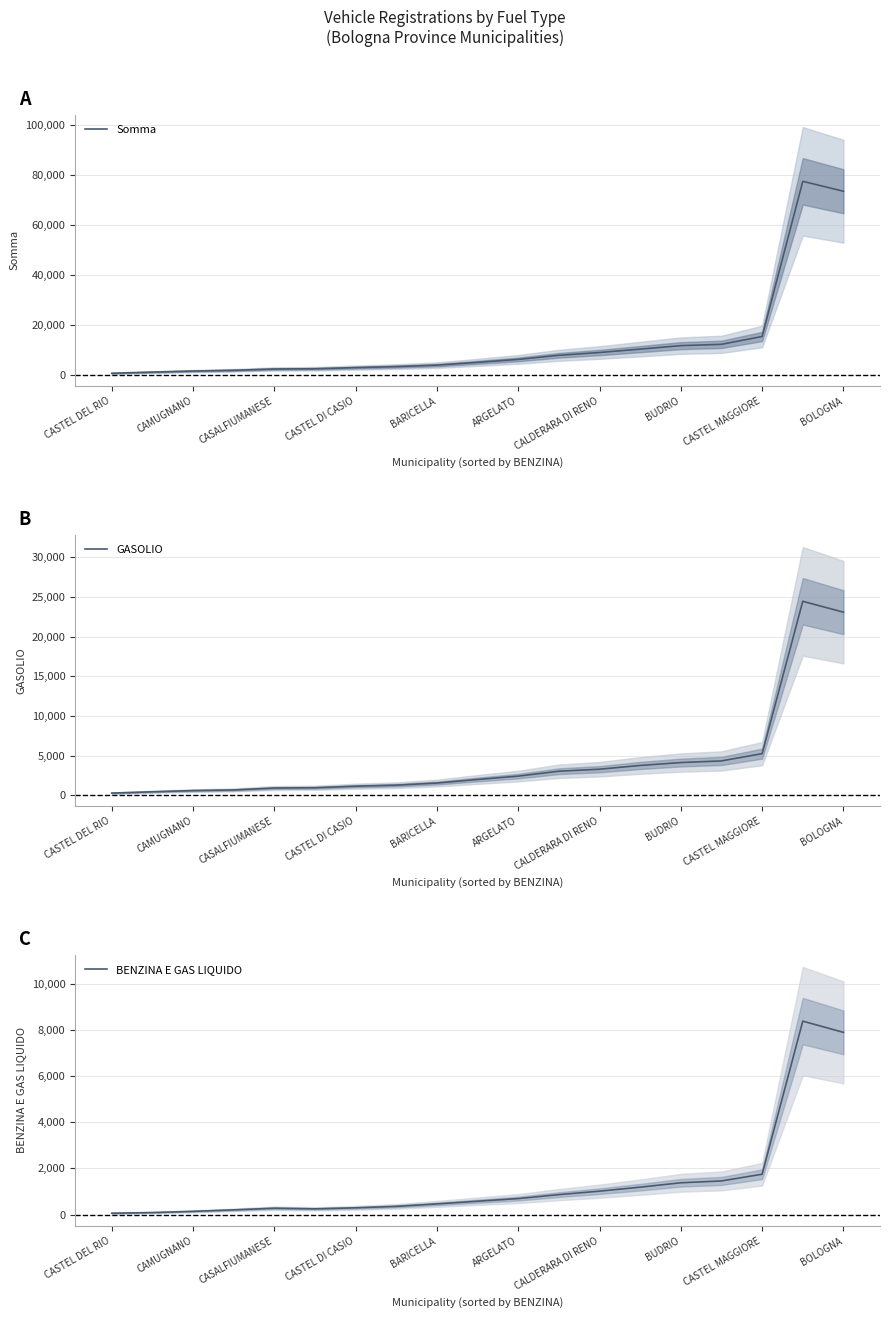

At how many categories does at least one series exceed 35570?

2